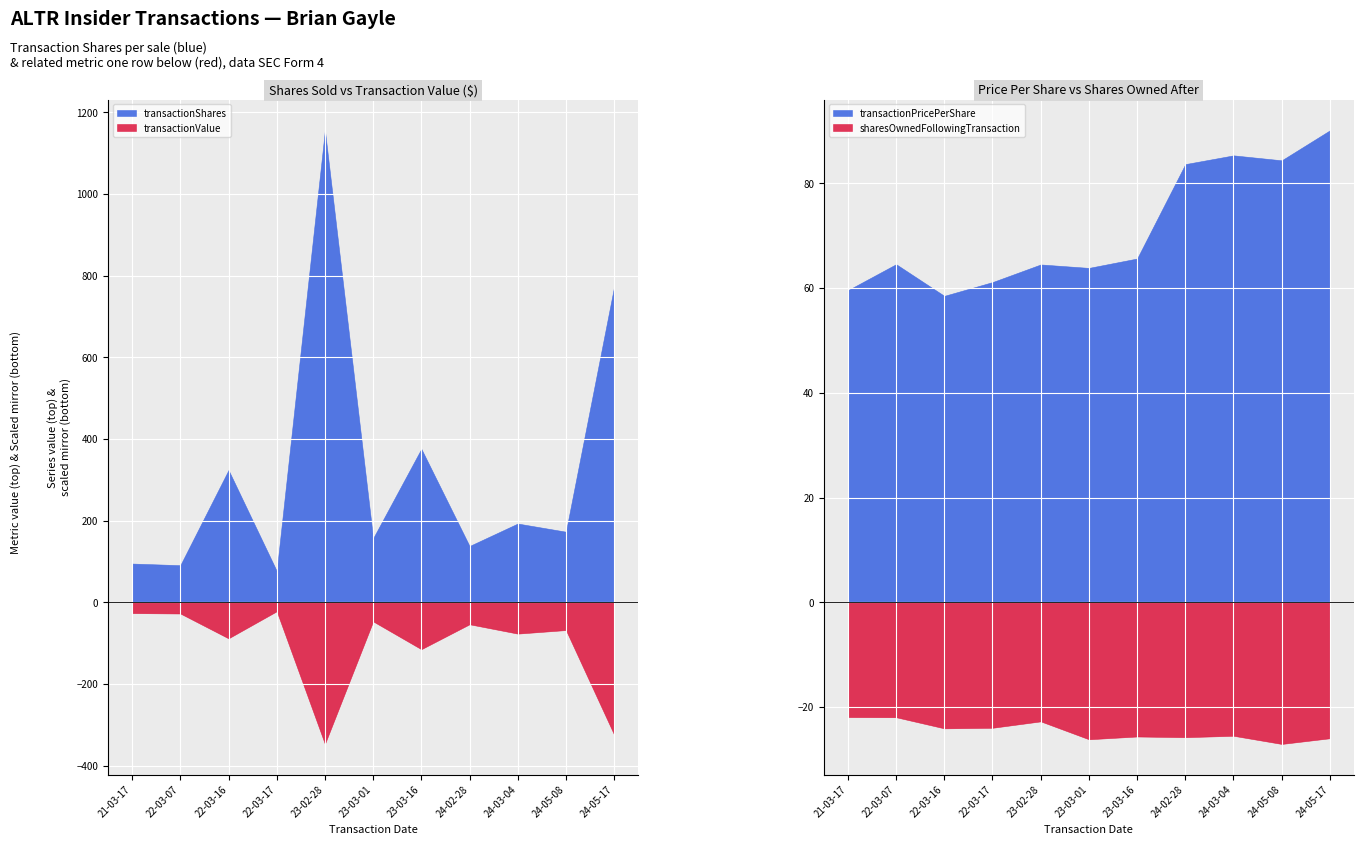

Which has a higher value, 2024-02-28 or 2024-05-17?

2024-05-17